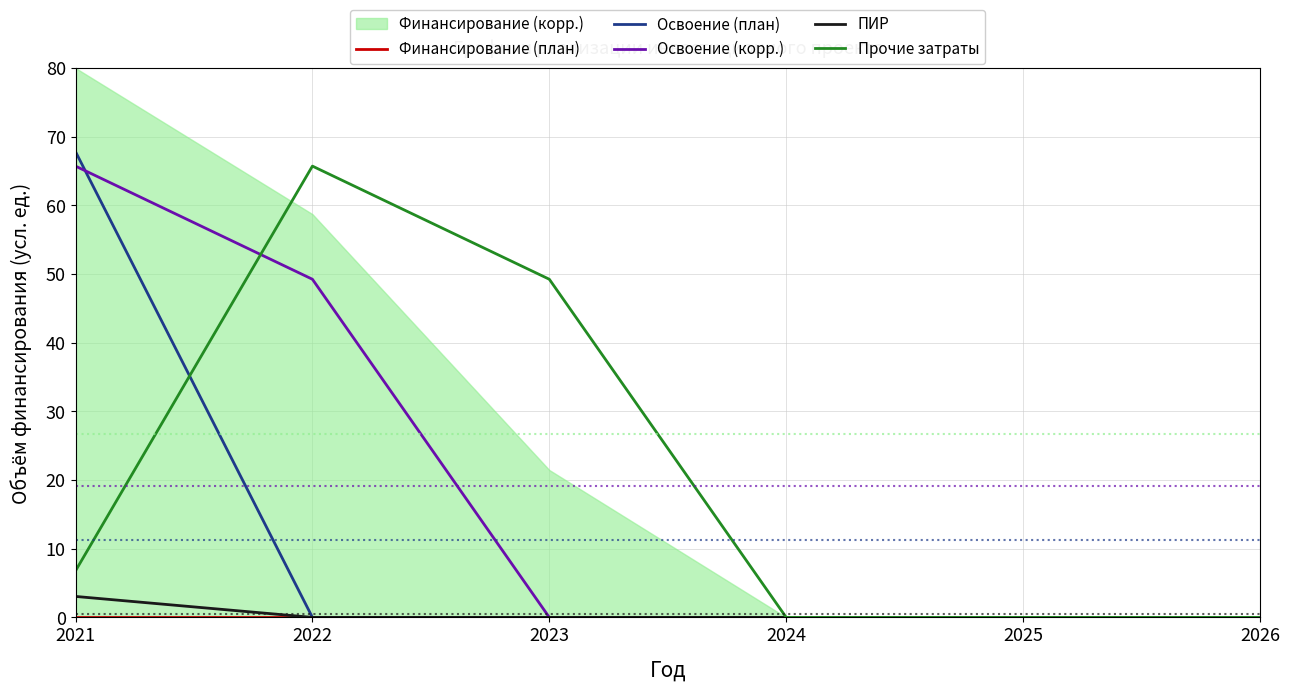

True or false: Освоение (корр.) has a value of 76.0 at 2022.

False